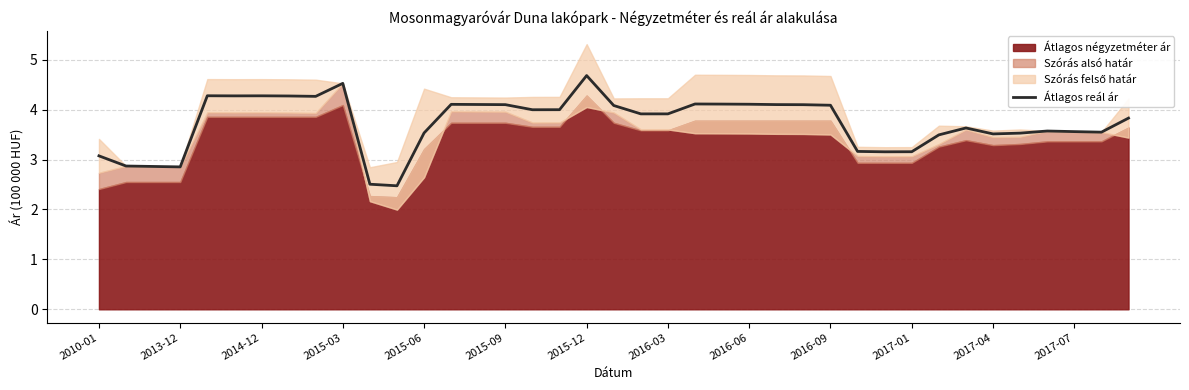

What is the value of the 7th point from the left?

4.3